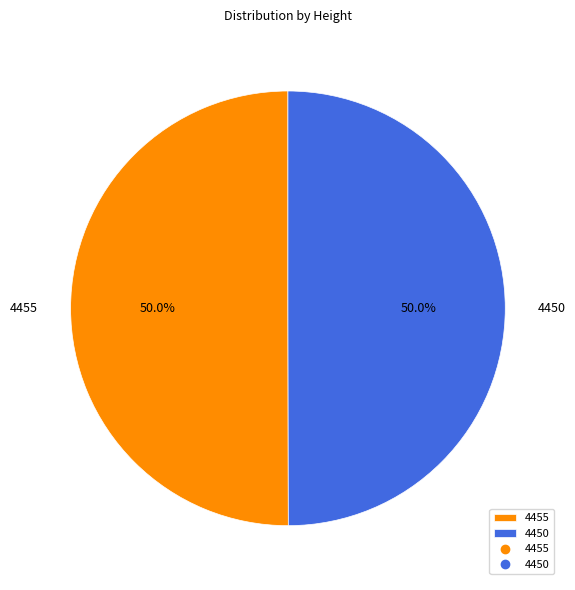

What percentage is the 4455 slice, to the nearest percent?

50%